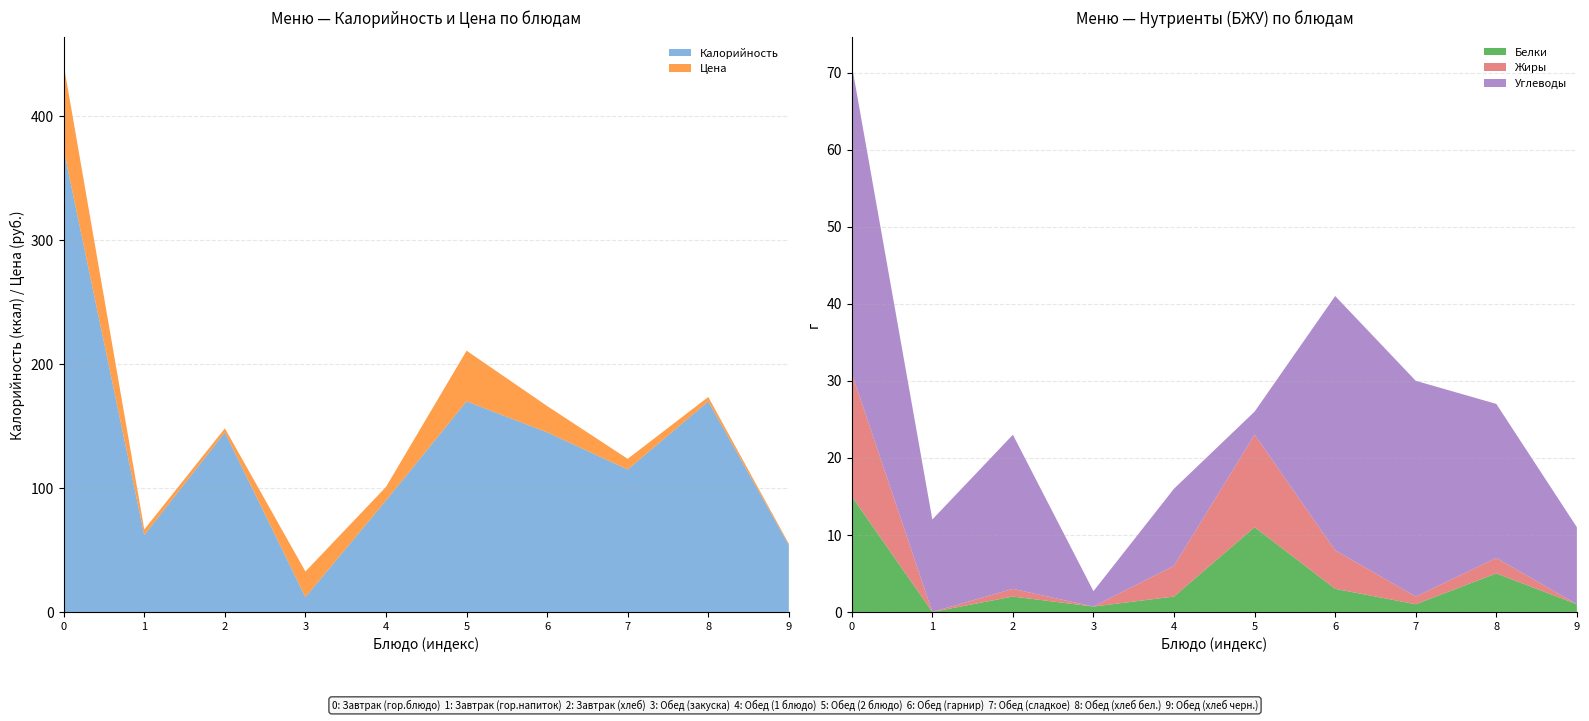

Reading right to left, list all the values displayed in this chart.

Калорийность: 54.0	170.0	115.0	145.0	170.0	90.0	12.0	145.0	62.0	373.0
Цена: 1.1	3.5	8.6	21.2	40.9	11.0	20.7	3.2	4.6	68.7
Белки: 1.0	5.0	1.0	3.0	11.0	2.0	0.7	2.0	0.0	15.0
Жиры: 0.0	2.0	1.0	5.0	12.0	4.0	0.0	1.0	0.0	16.0
Углеводы: 10.0	20.0	28.0	33.0	3.0	10.0	2.0	20.0	12.0	40.0